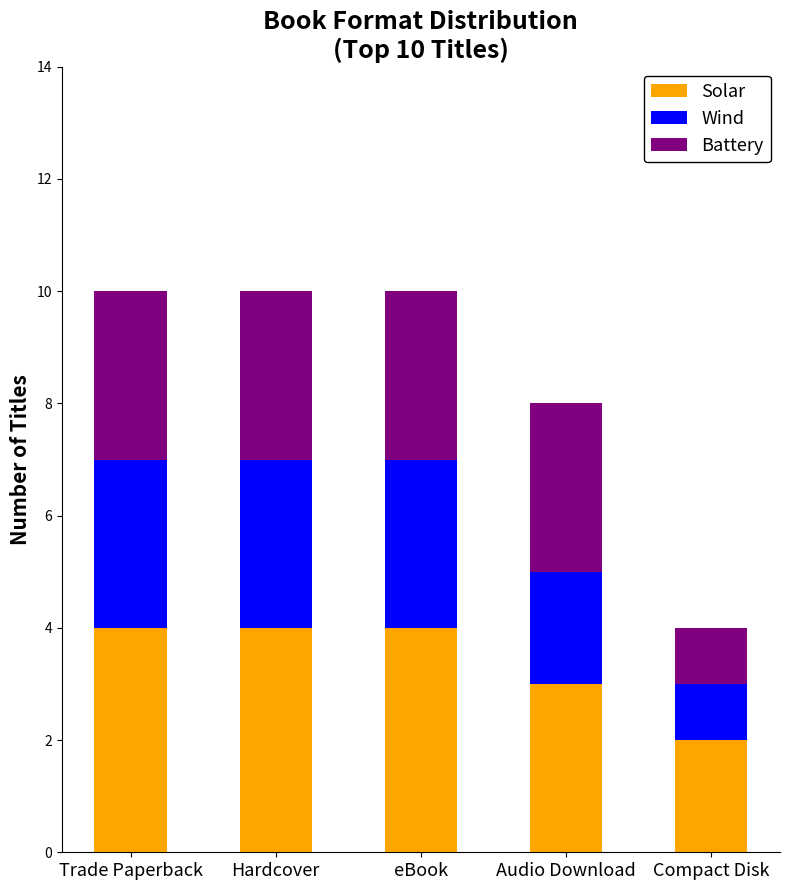

What is the total value across all series at Hardcover?

10